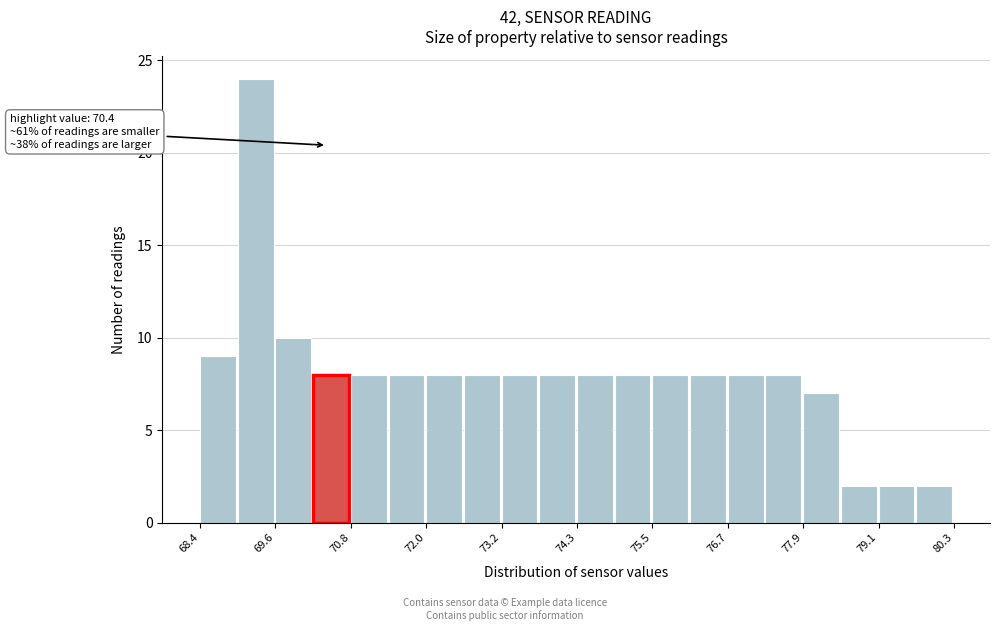

Read against the x-axis, roughly where is the centre of the tallest bar?

69.2